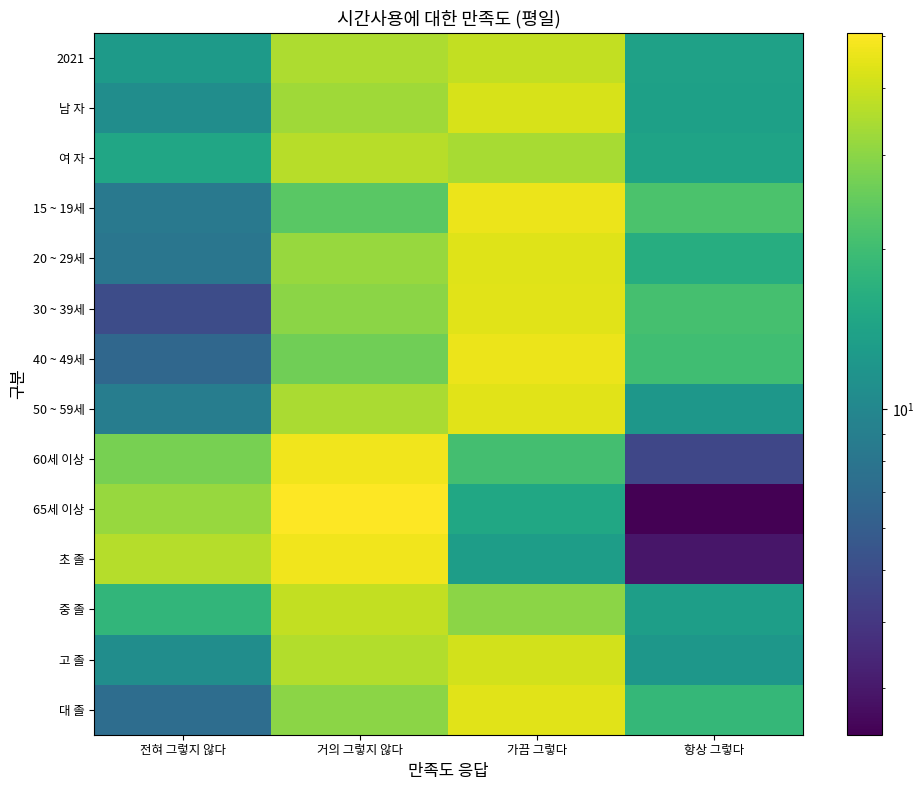

What is the total value across all series at 거의 그렇지 않다?

501.7